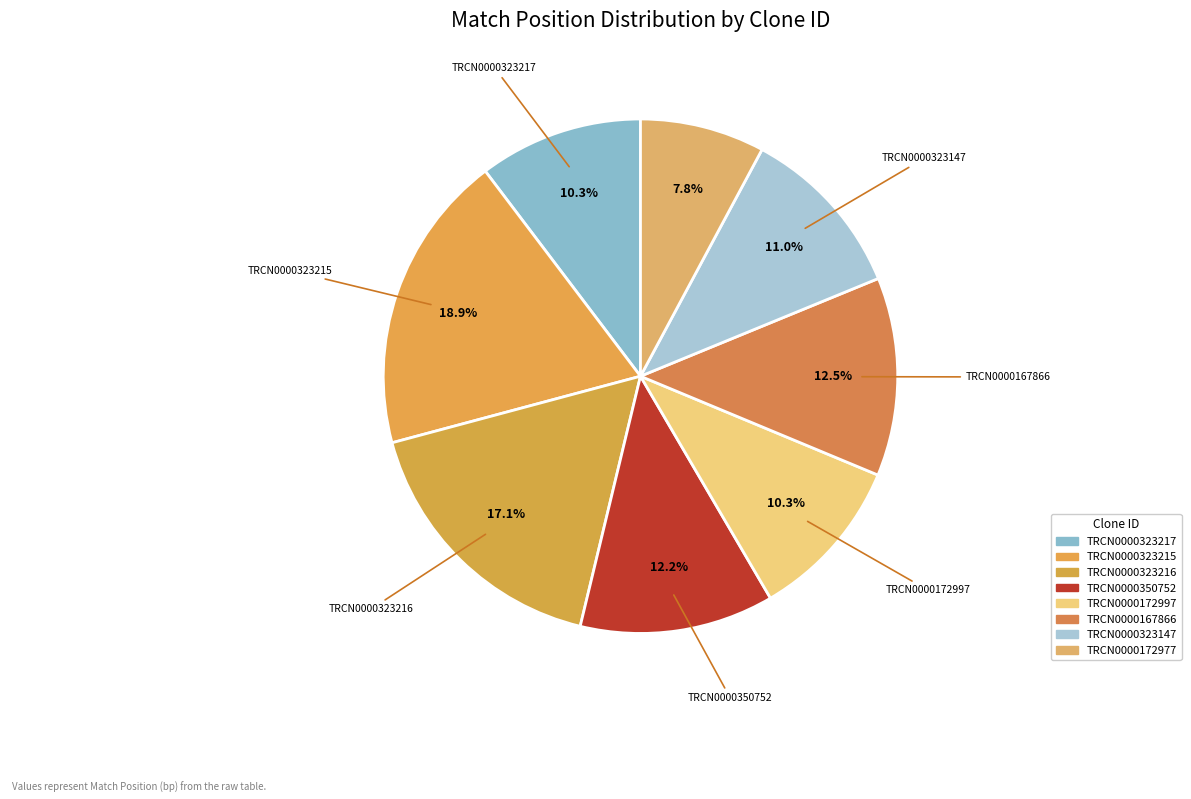

The TRCN0000172997 slice represents 10% of the pie. True or false?

True